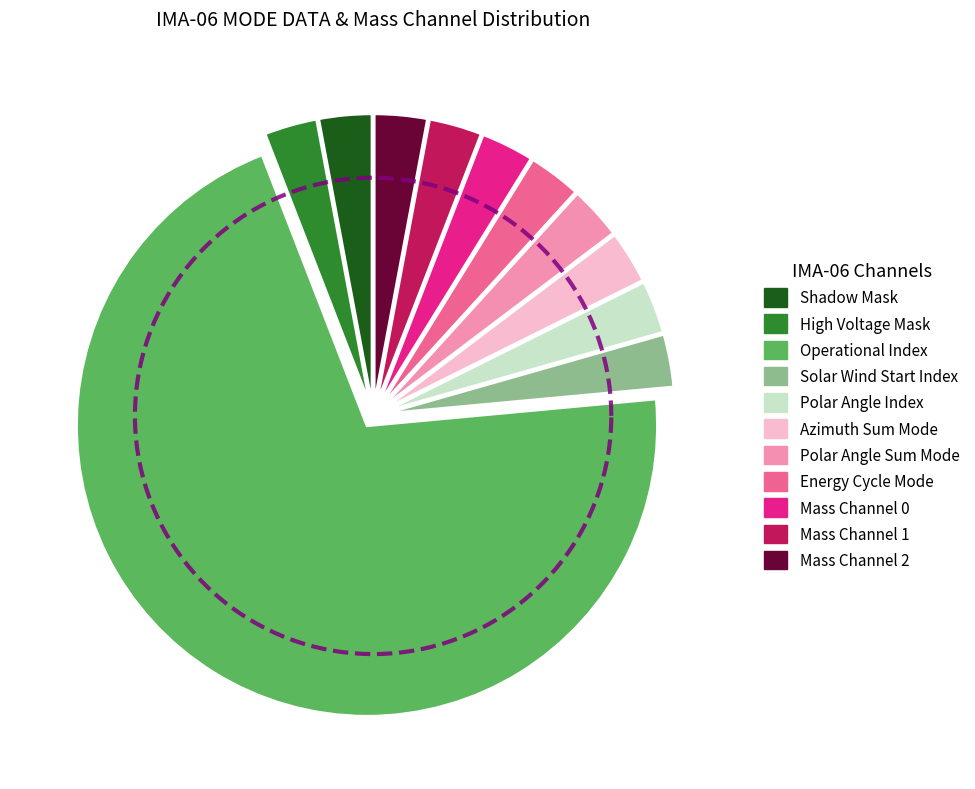

The Energy Cycle Mode slice represents 8% of the pie. True or false?

False